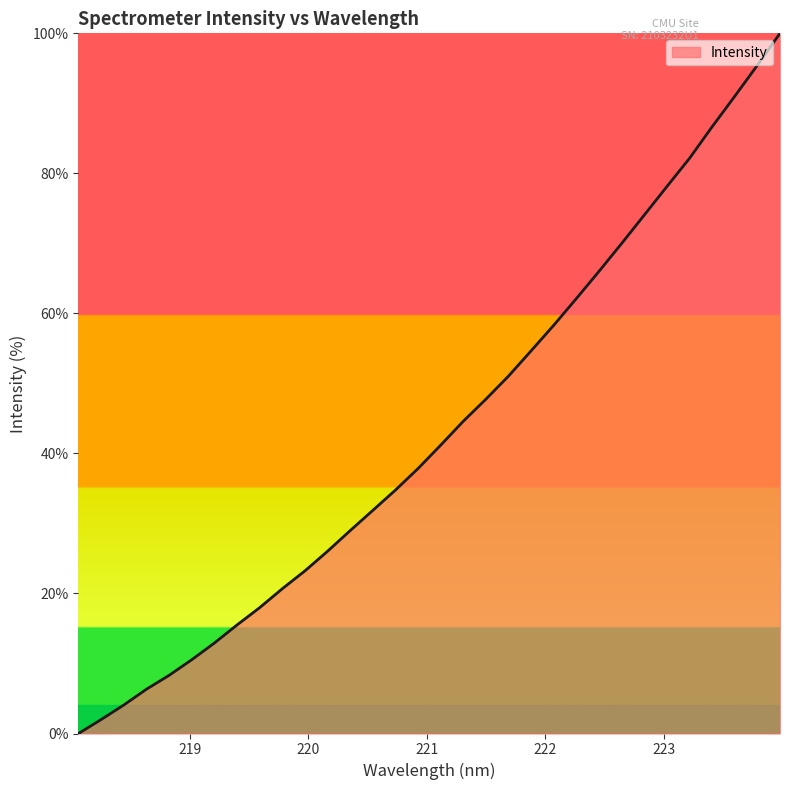

What is the difference between the maximum and minimum values?

100.0